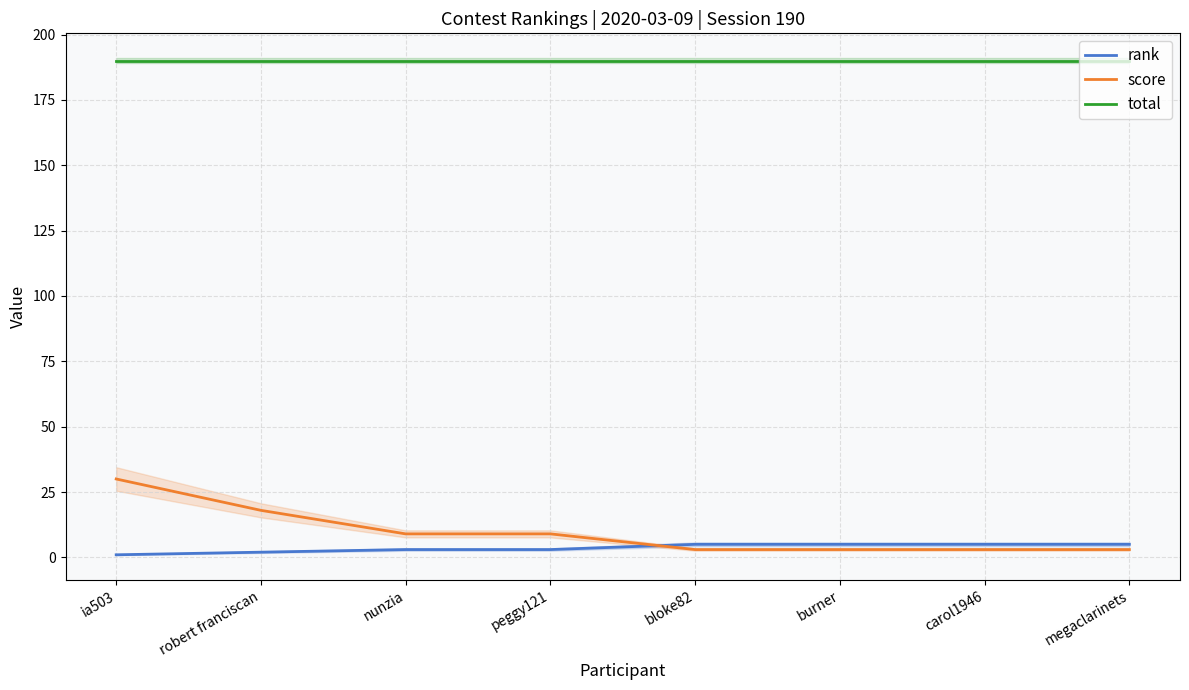

Between peggy121 and ia503, which is larger?

peggy121